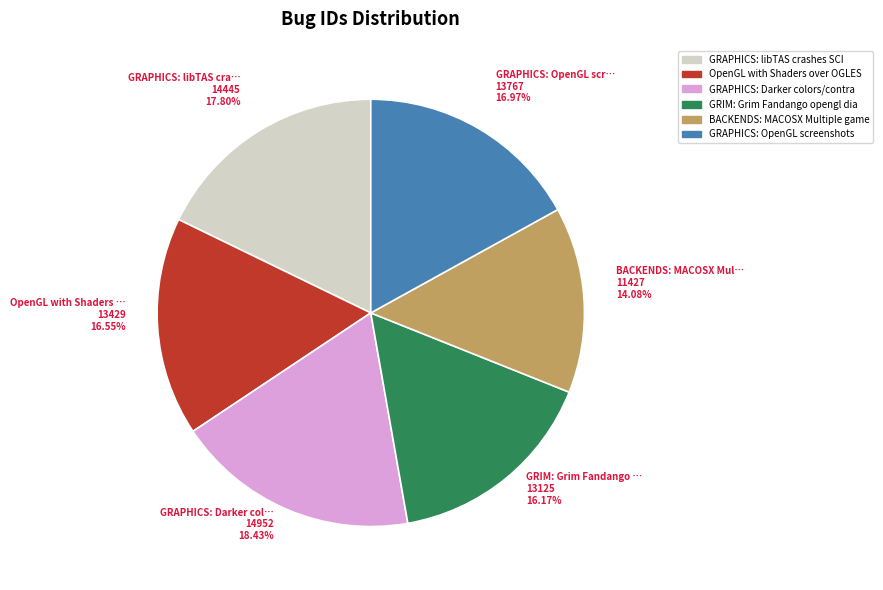

Does any single category account for the majority?

No